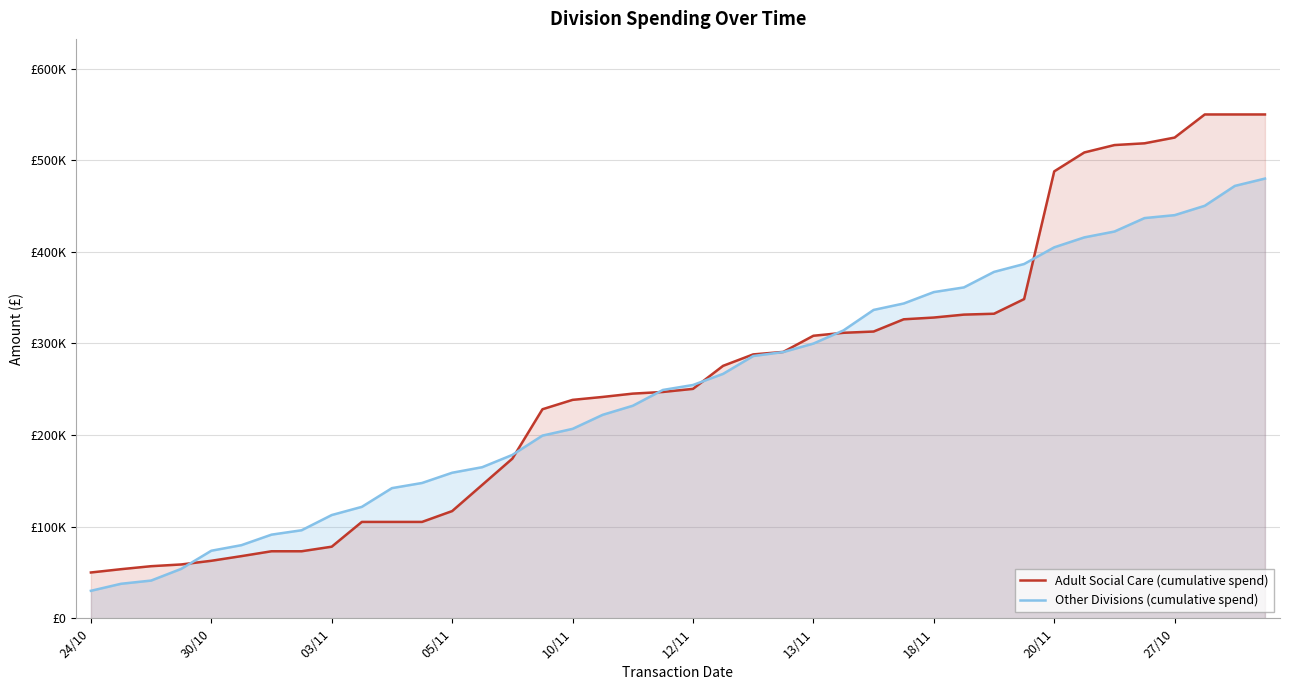

What is the minimum value for Adult Social Care (cumulative spend)?

50000.0